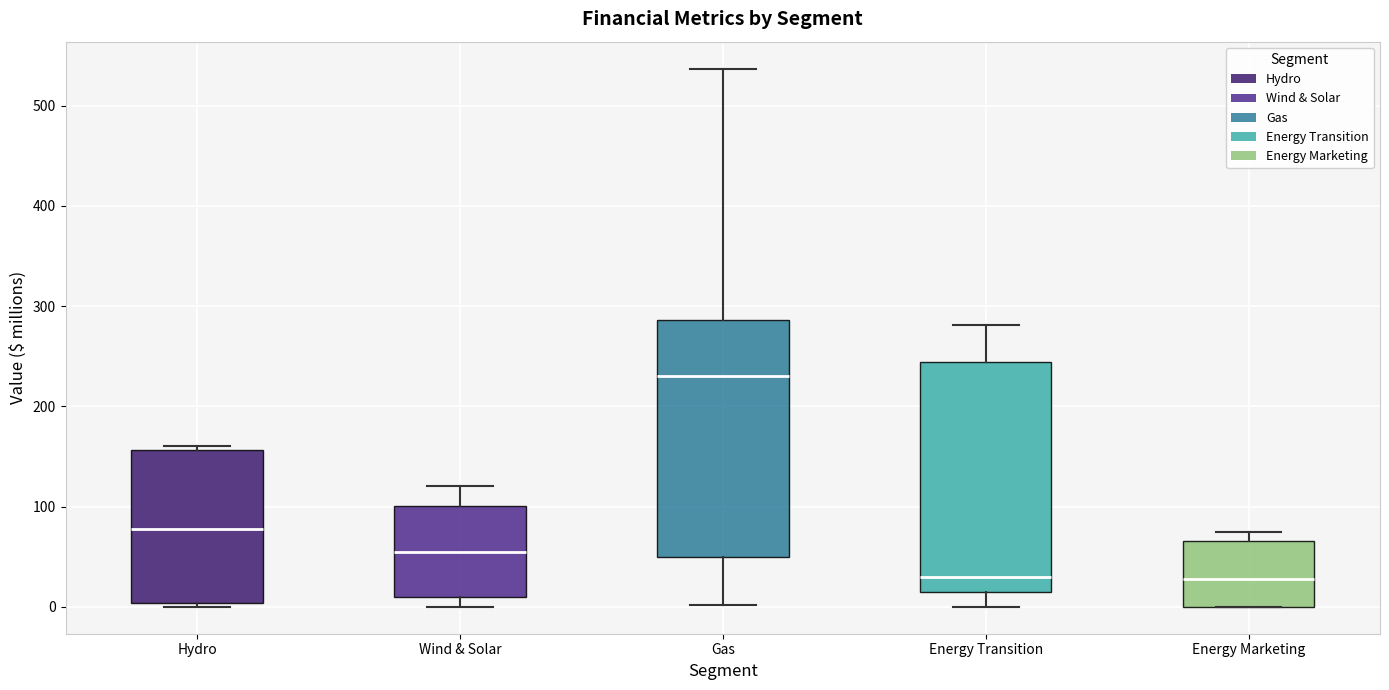

Reading left to right, read every box against the y-axis: the position of its median line, the range the box covers, and the ends of its whiskers. The values are not printed on the chart, so give them approximately, as read against the axis.

Hydro: median 80, box 0 to 160, whiskers 0 (just below the box's lower edge) to 160 (just above the box's upper edge)
Wind & Solar: median 60, box 10 to 100, whiskers 0 to 120
Gas: median 230, box 50 to 290, whiskers 0 to 540
Energy Transition: median 30, box 10 to 240, whiskers 0 to 280
Energy Marketing: median 30, box 0 to 70, whiskers 0 to 80